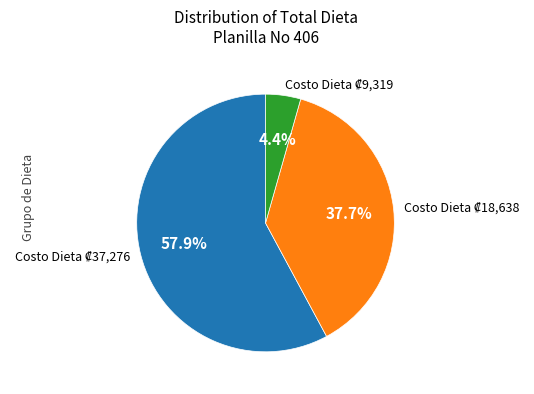

Is there any slice that represents more than half of the pie?

Yes